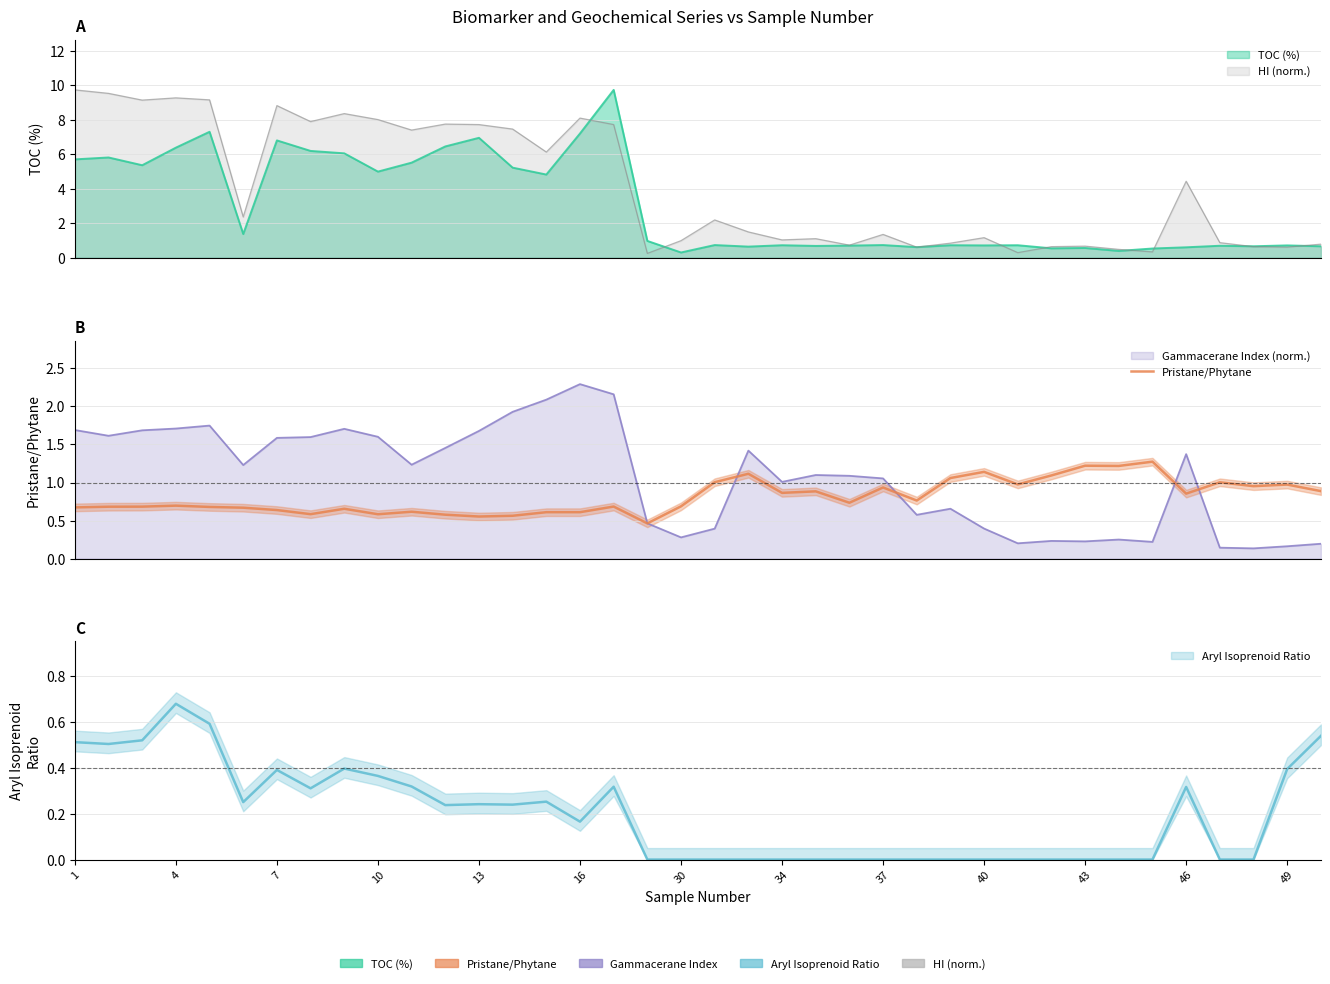

What is the difference between the maximum and minimum values?

0.8